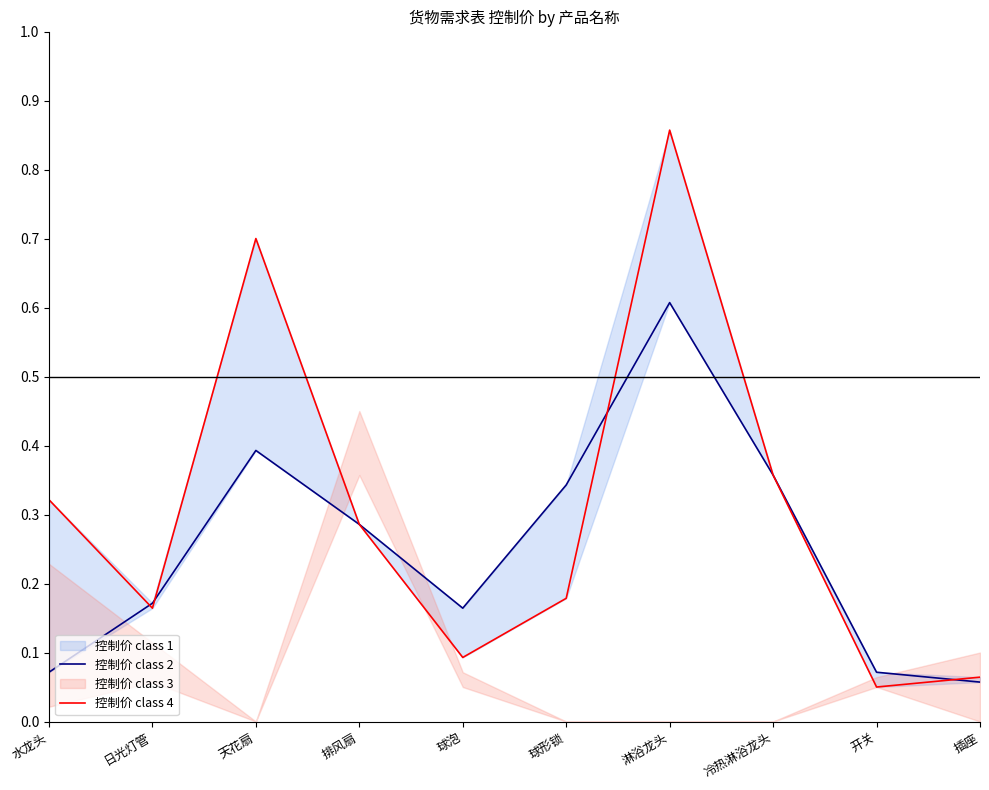

The 控制价 class 4 series shows 0.2 at 日光灯管. True or false?

True